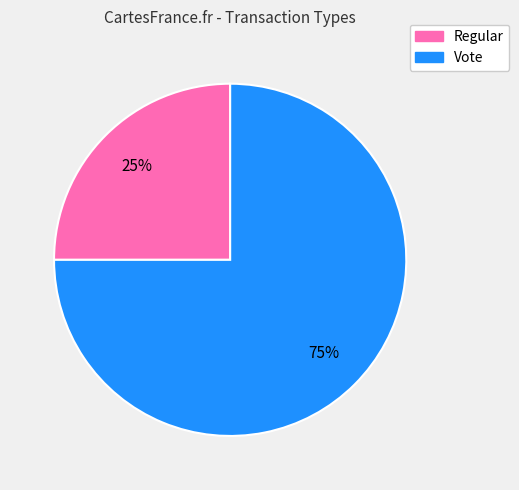

Is the sum of Regular and Vote greater than half?

Yes